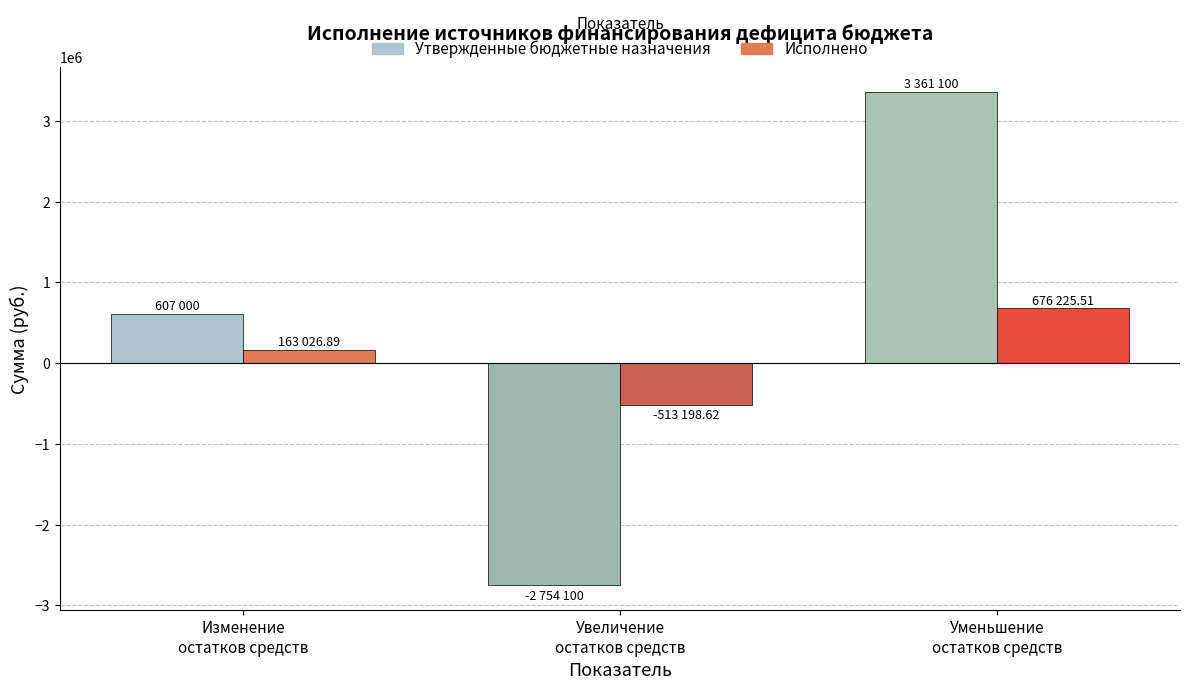

Is it true that Утвержденные бюджетные назначения equals 4943458.1 at Уменьшение
остатков средств?

False